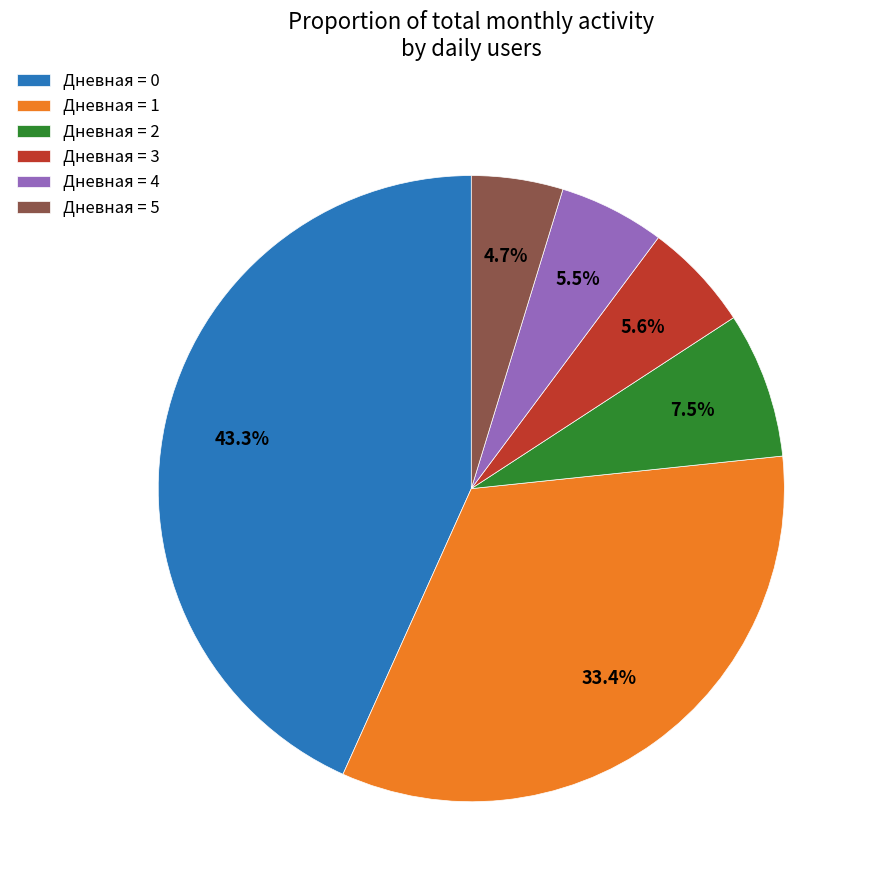

What is the ratio of the value at Дневная = 1 to the value at Дневная = 4?

6.1